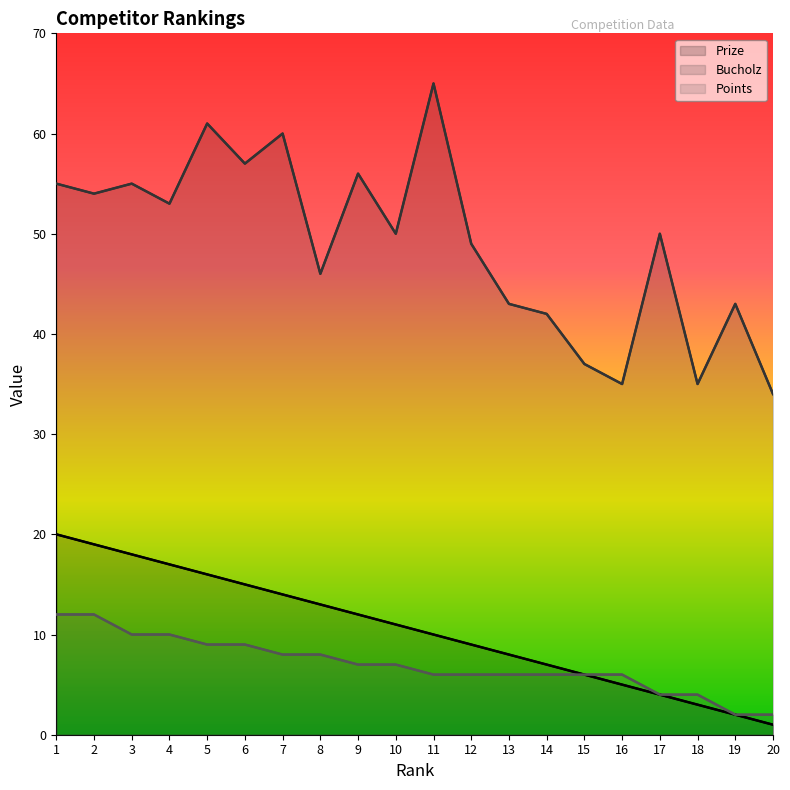

What is the spread (max minus min) of values at 14?

36